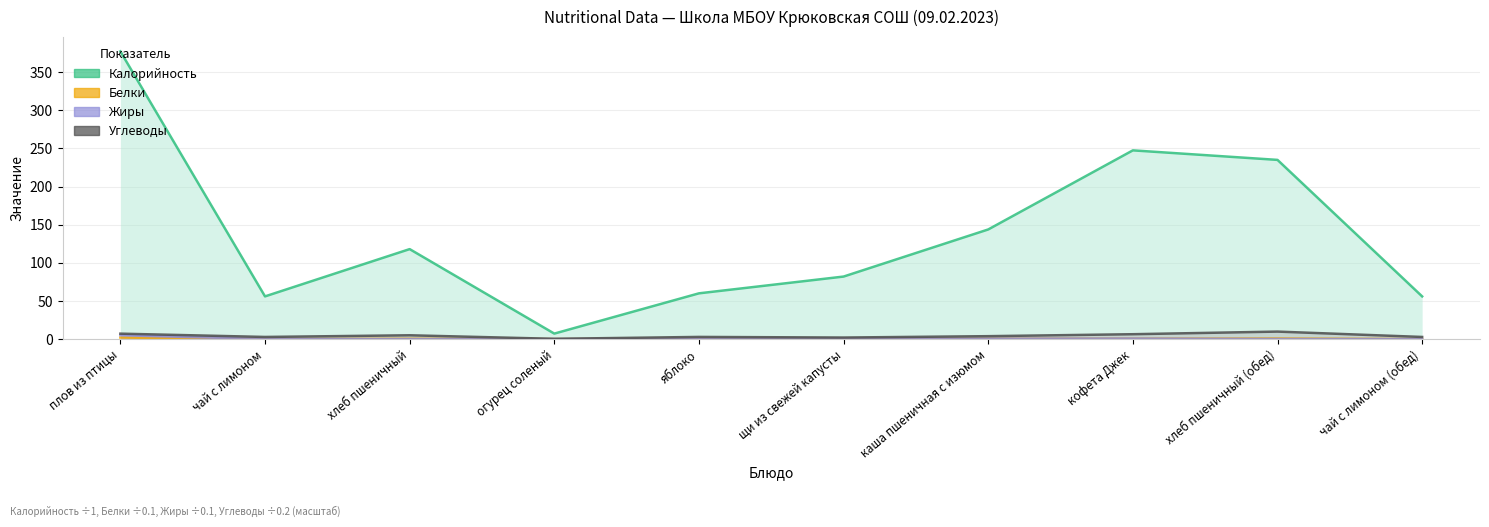

True or false: Жиры and Калорийность cross at least once.

False